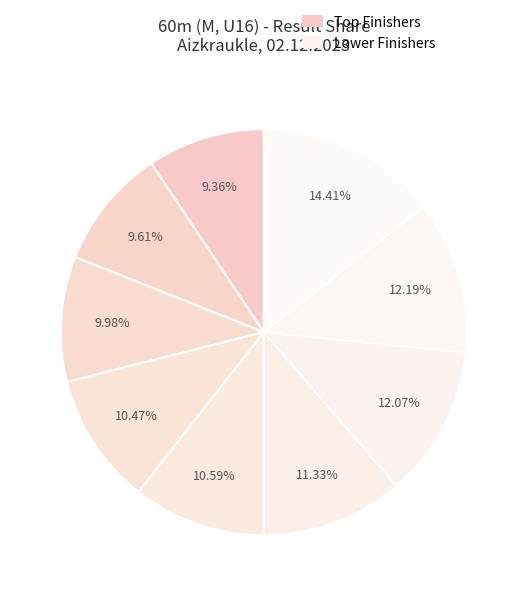

How many segments does this pie chart have?

9